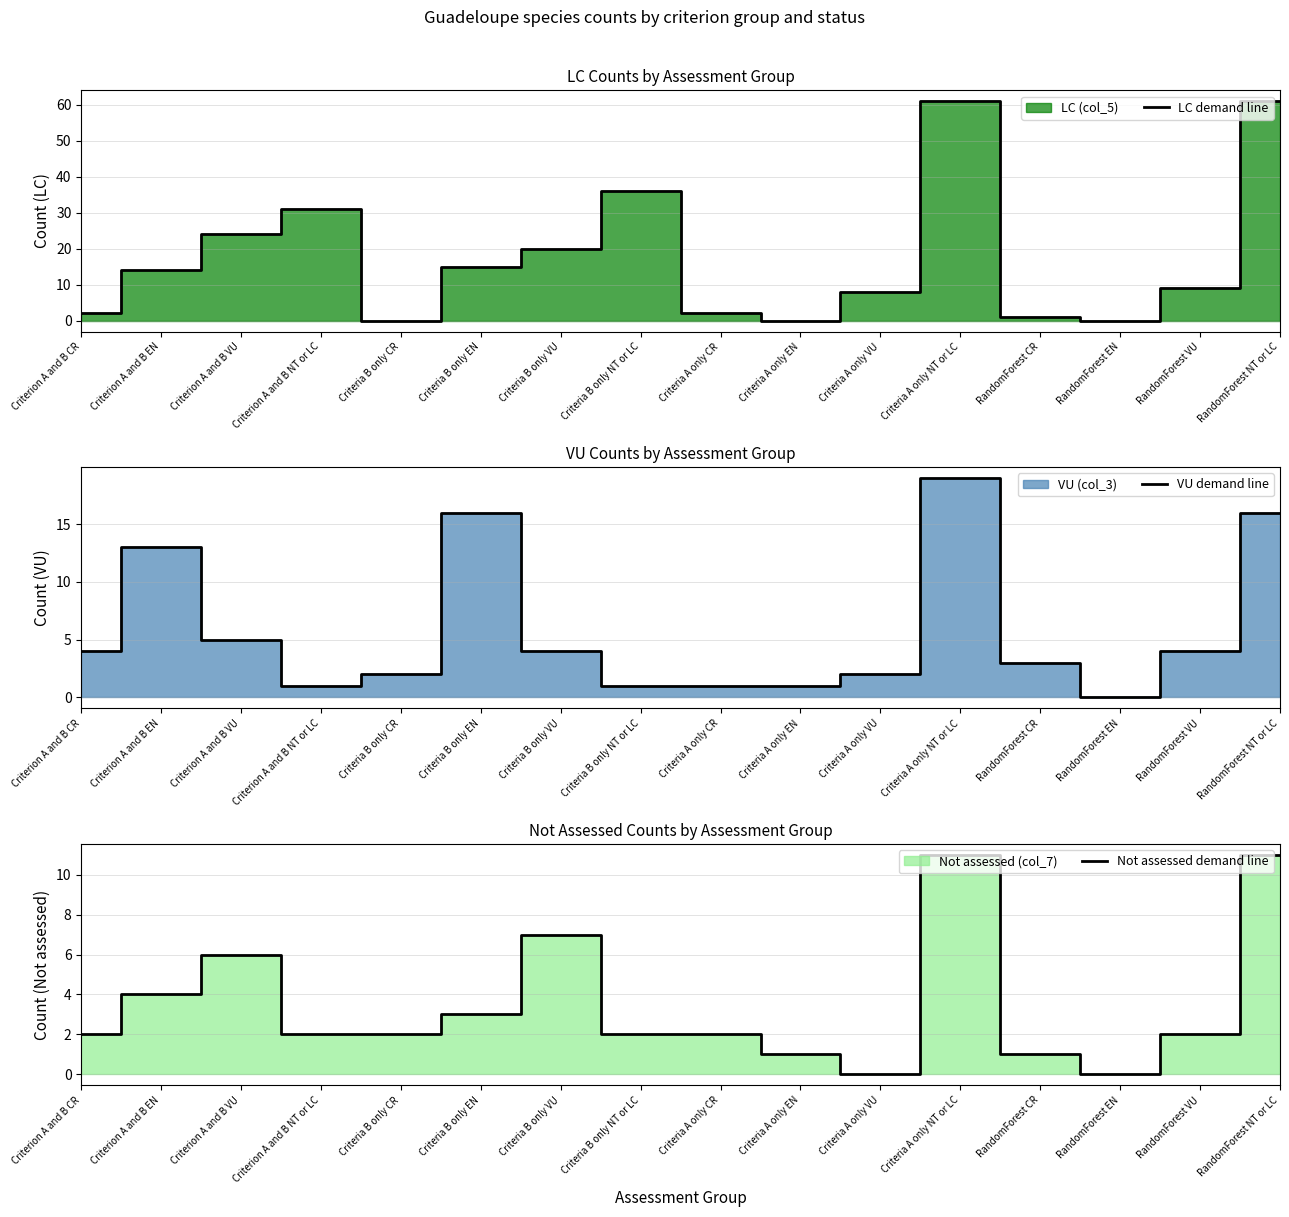

The value of LC demand line at Criterion A and B VU is 38. True or false?

False